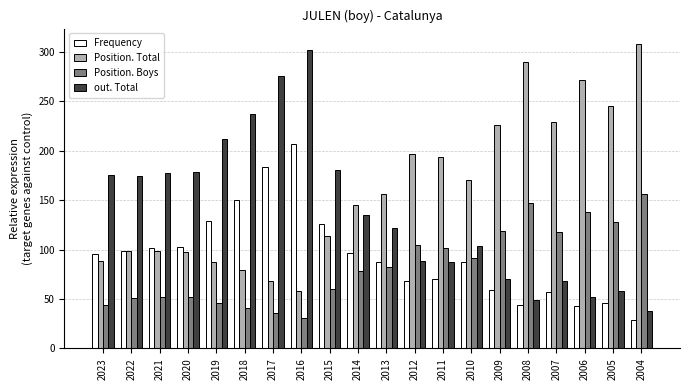

What is the difference between the Position. Boys values at 2023 and 2014?

34